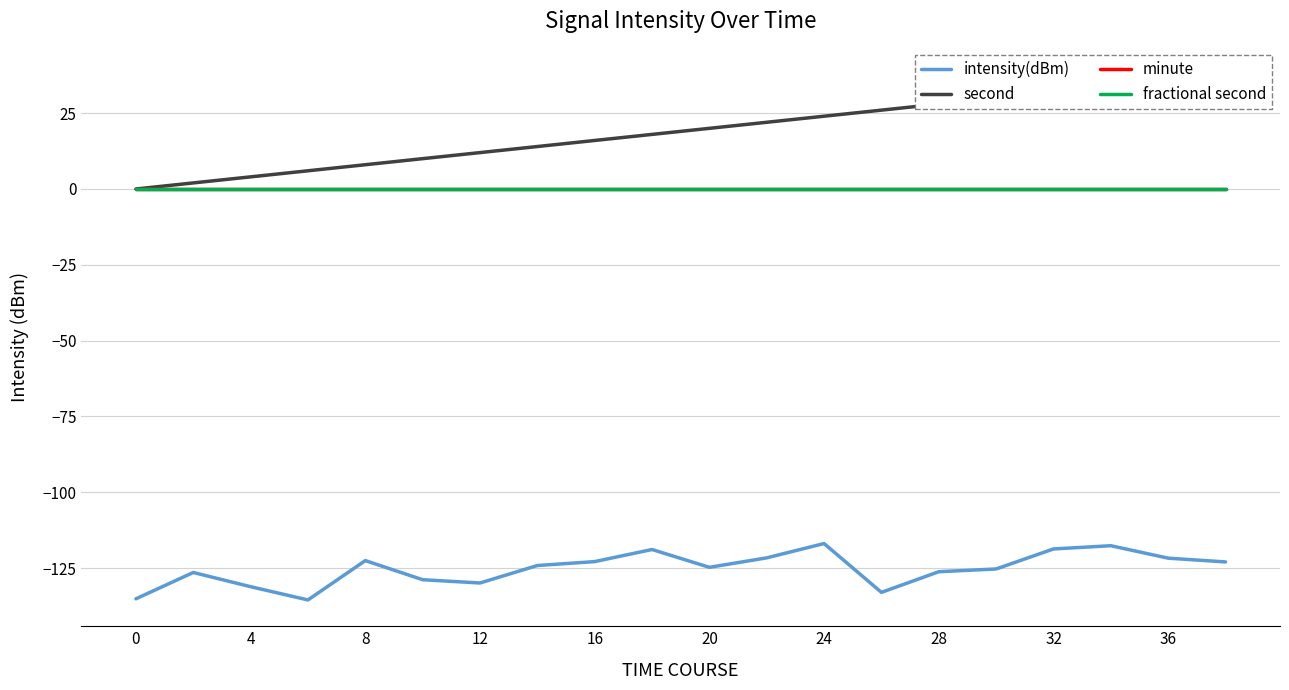

What are all the series names shown in the legend?

intensity(dBm), second, minute, fractional second